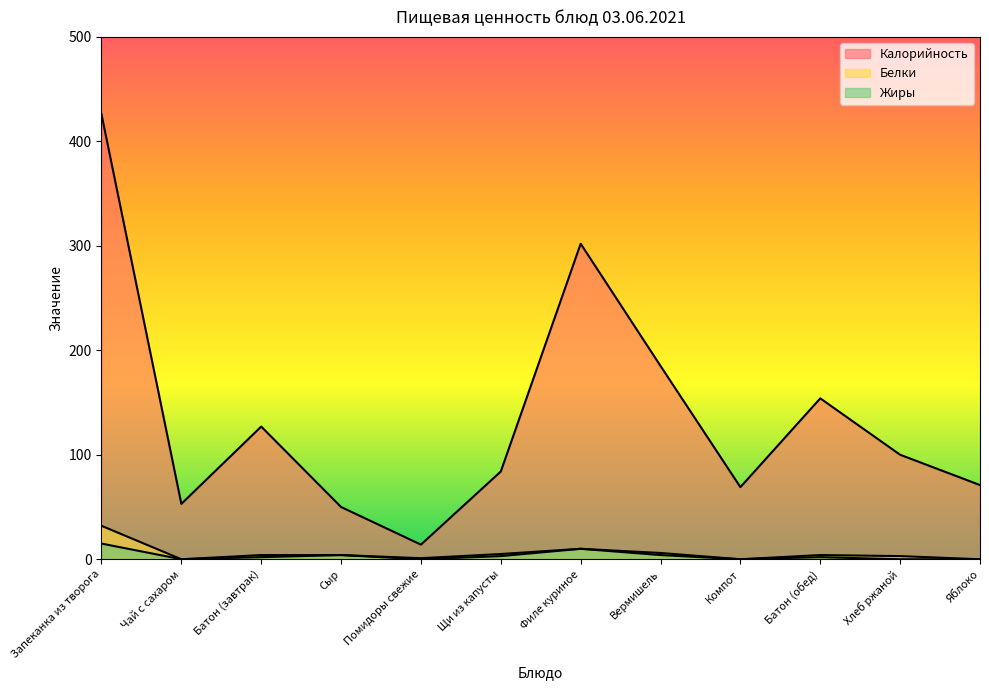

The value of Калорийность at Запеканка из творога is 426. True or false?

True